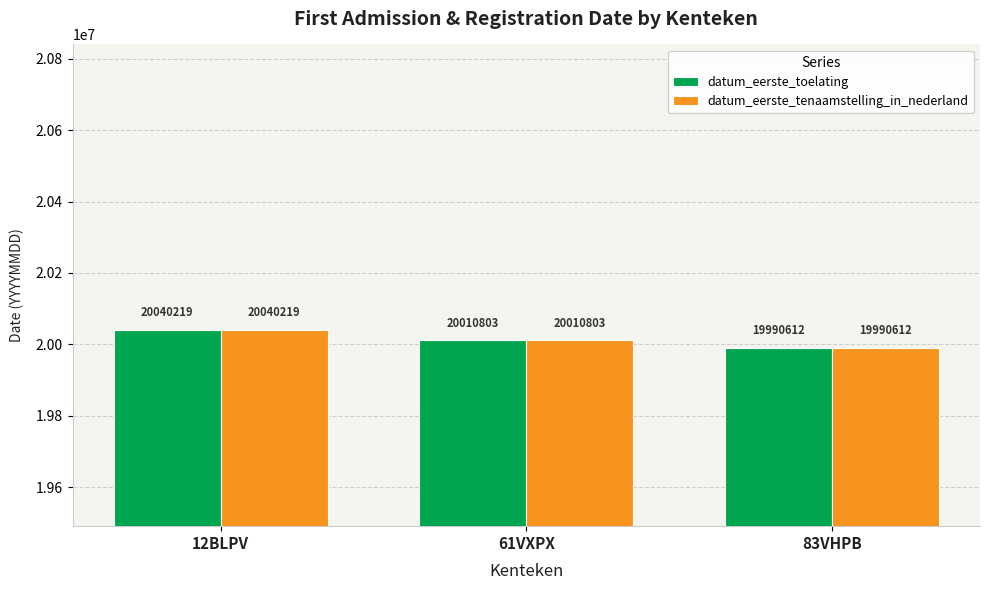

How many data points in datum_eerste_toelating are less than 20010803?

1